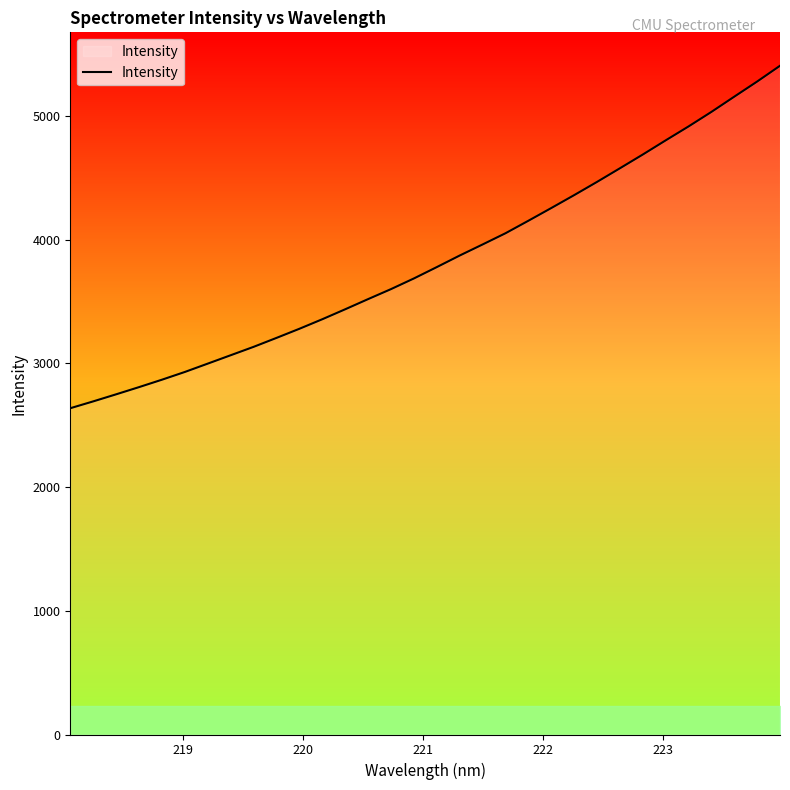

What is the greatest value displayed?

5406.9